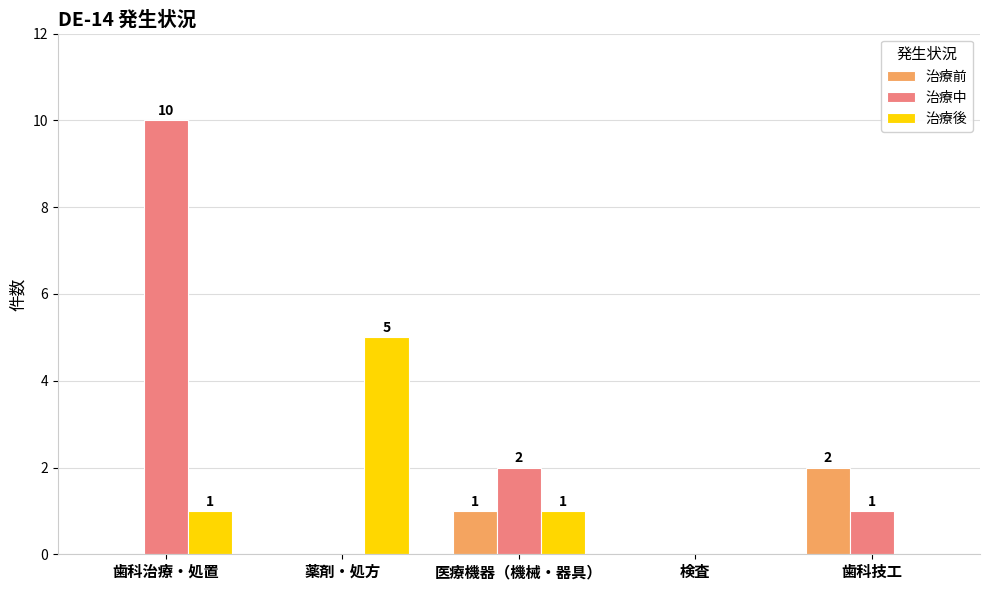

Count the 治療中 values in the range 0 to 2.

4